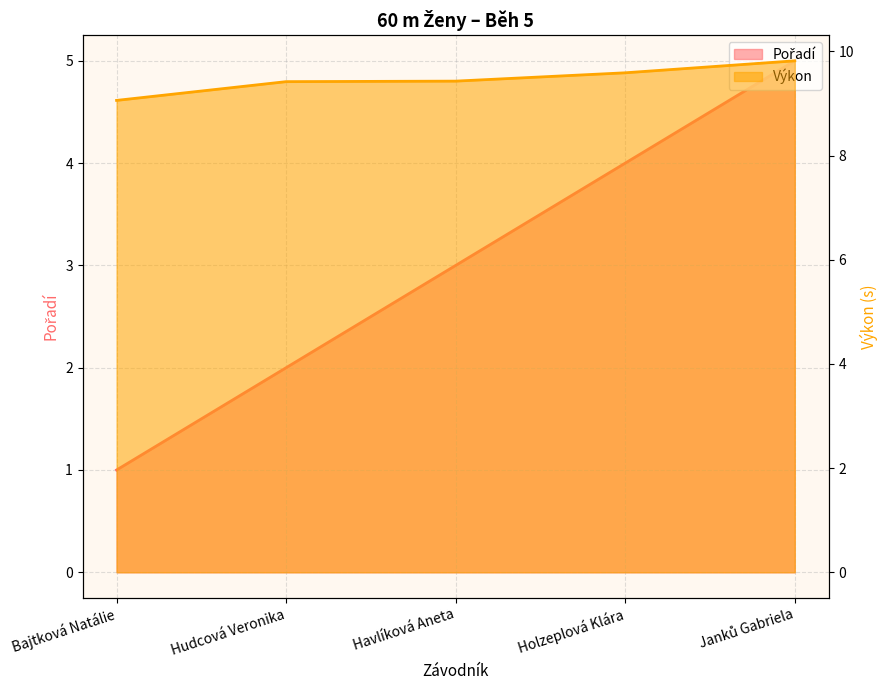

List the series in order of their overall mean, lowest first.

Pořadí, Výkon